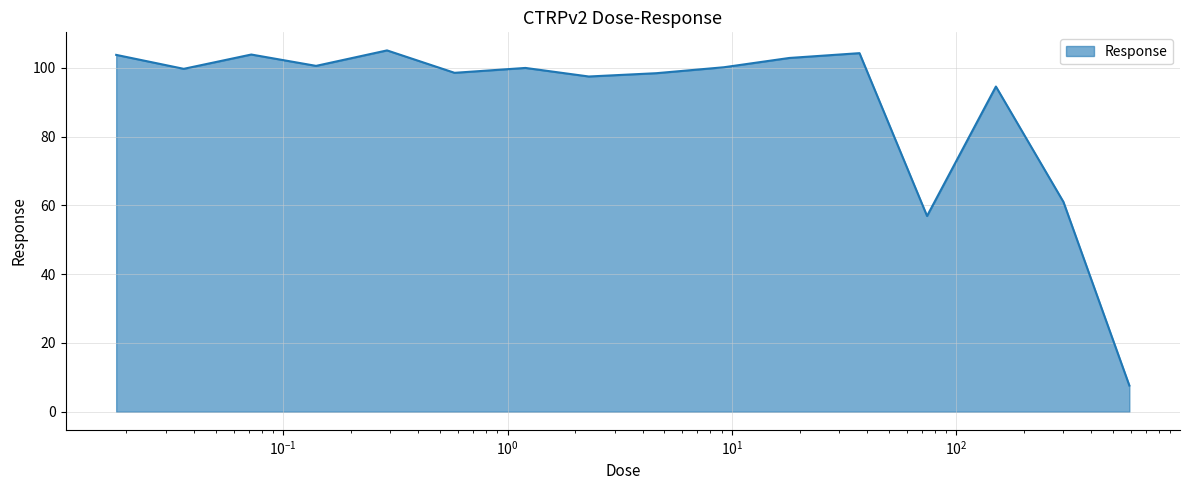

What is the maximum value shown in the chart?

105.1